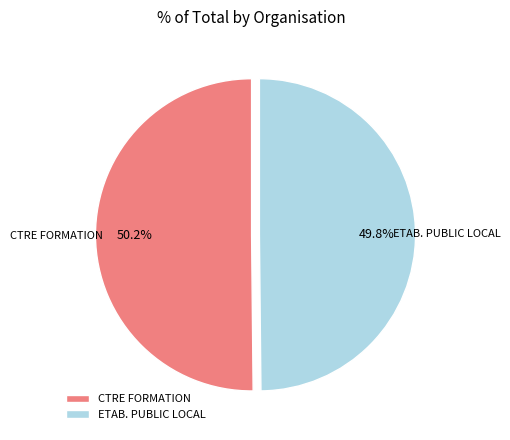

How much of the chart is everything except CTRE FORMATION?

49.8%